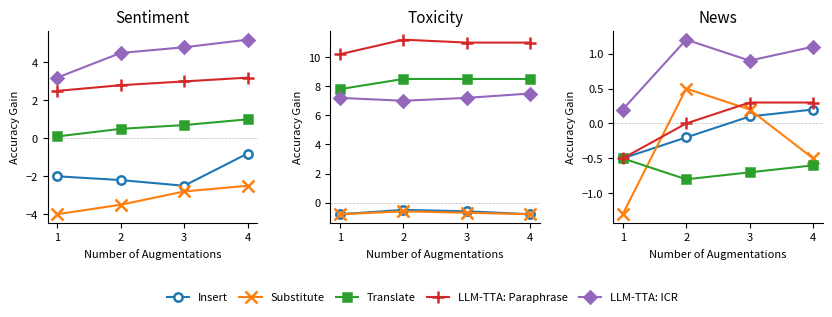

At which category is the sum across all series the highest?

3